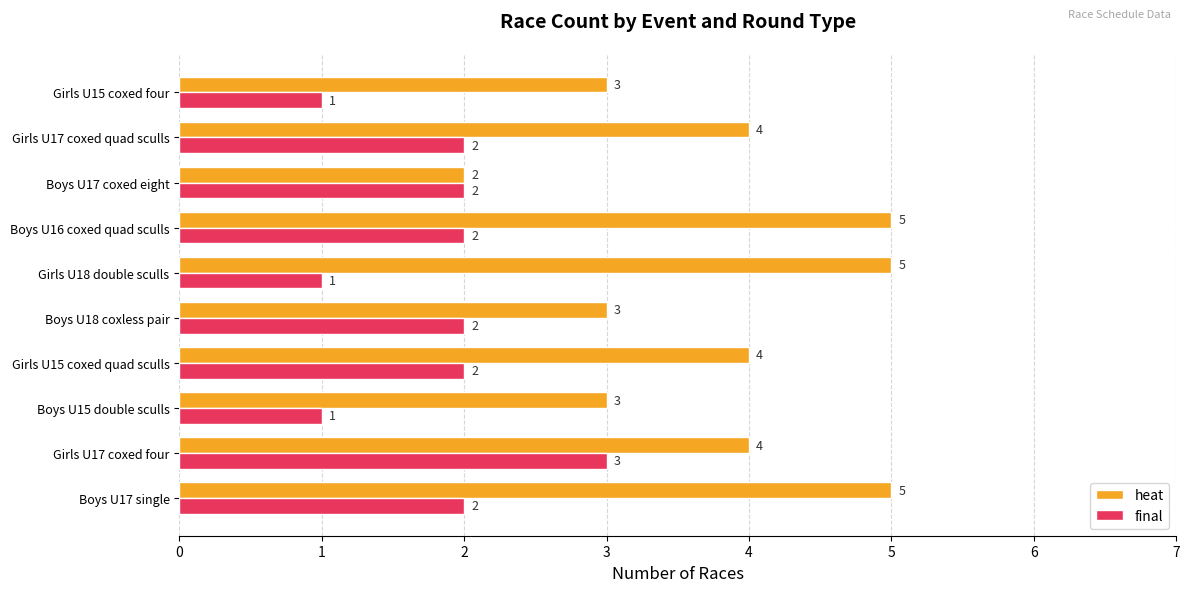

What is the sum of all heat values?

38